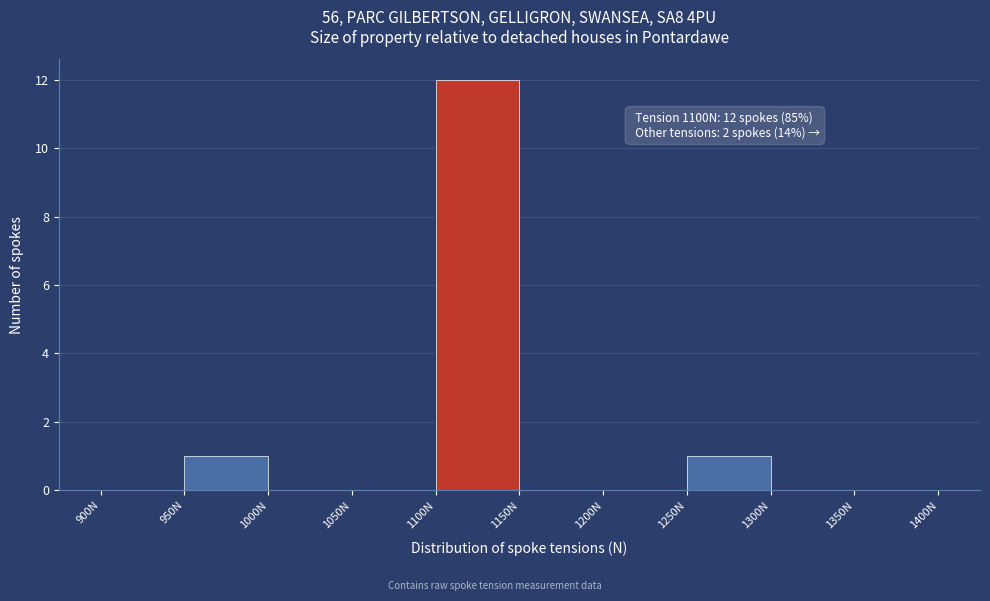

Which range on the x-axis has the tallest bar?

1100 to 1150